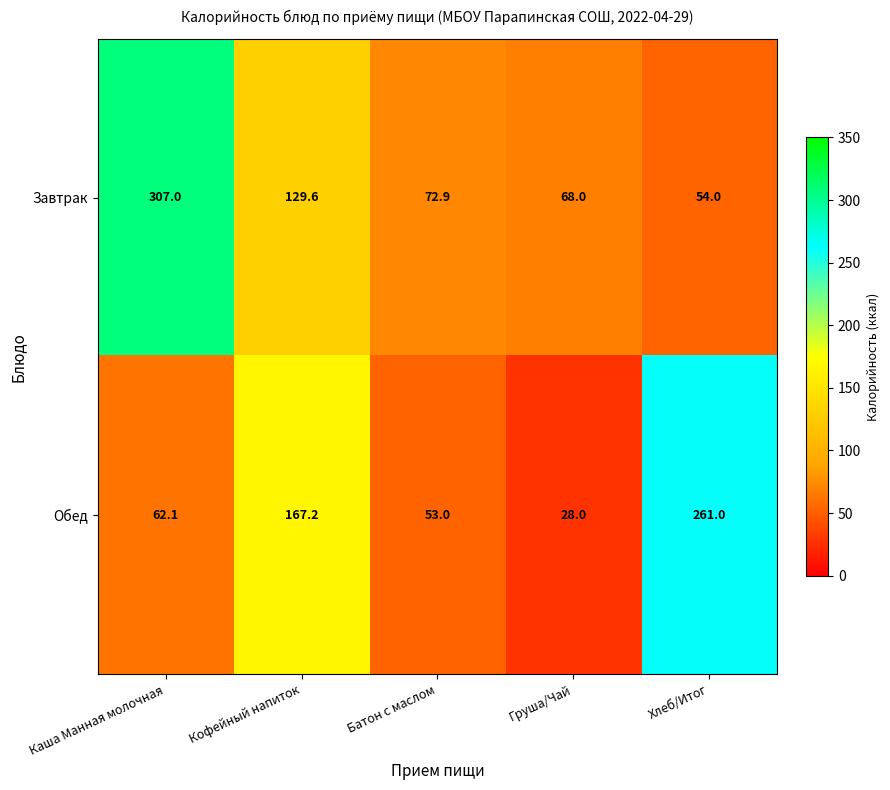

List the series in order of their overall mean, lowest first.

Обед, Завтрак